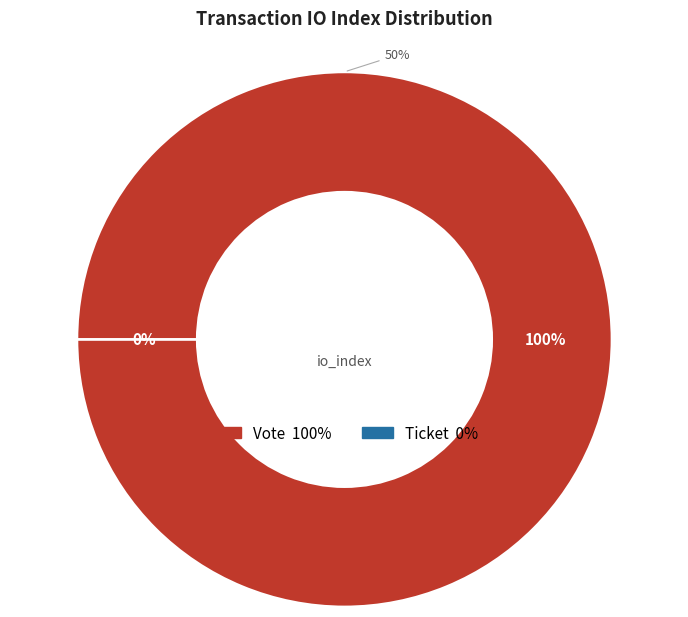

True or false: Vote (io_index=1) accounts for 100% of the total.

True